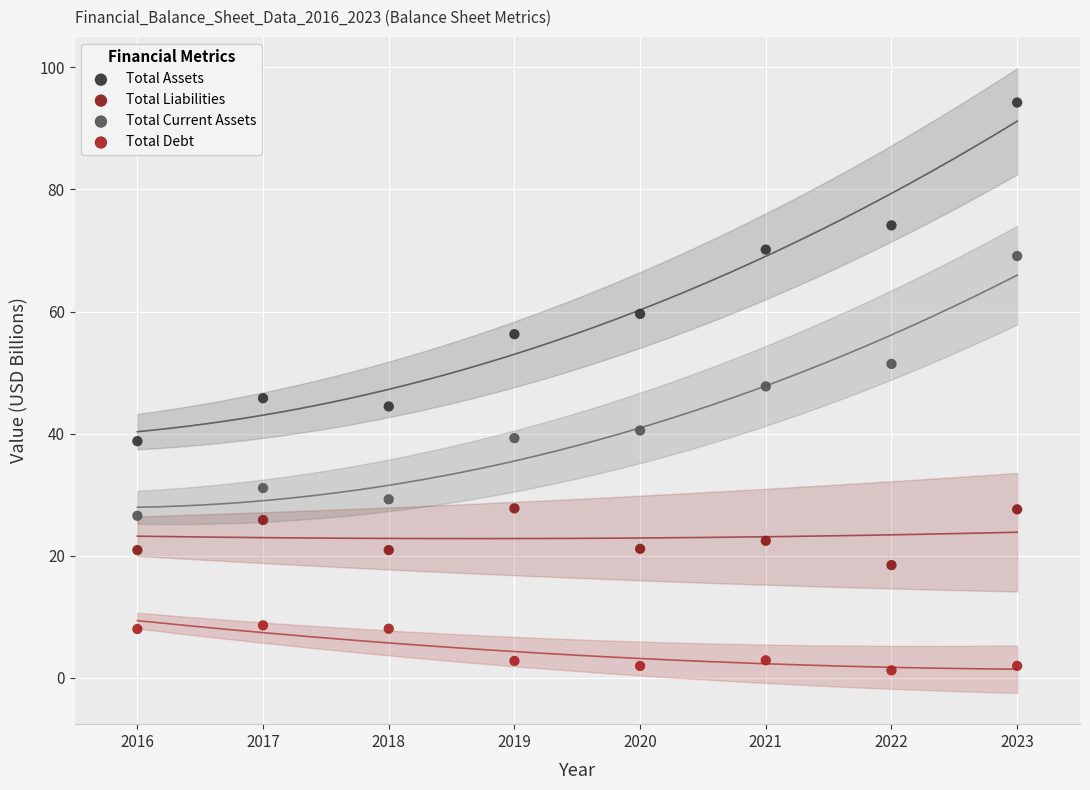

What is the X range (max minus min) for the scatter plot?

7.0